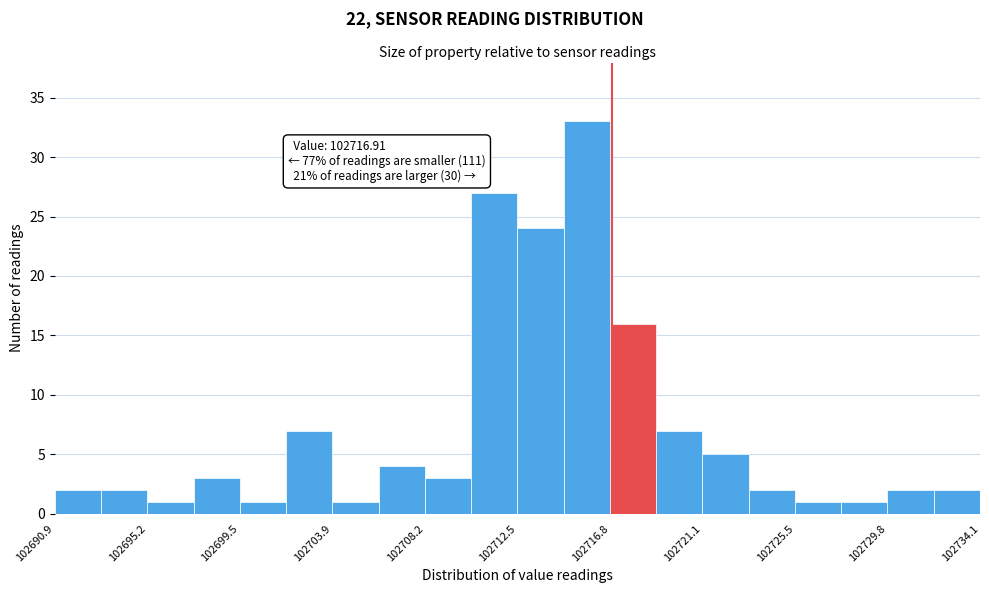

Over which range of the x-axis is the bar tallest?

102714.5 to 102717.0